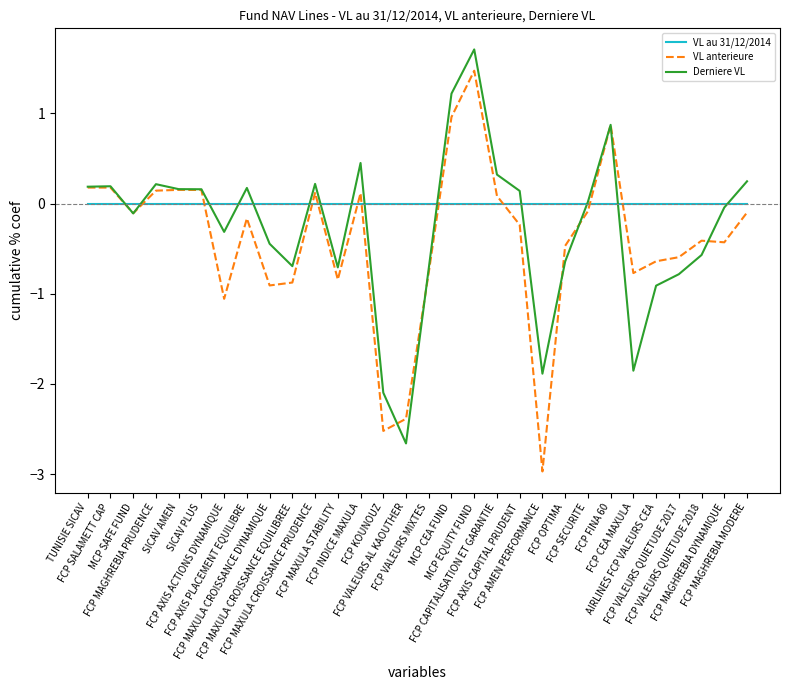

Which series has the largest total across all categories?

VL au 31/12/2014